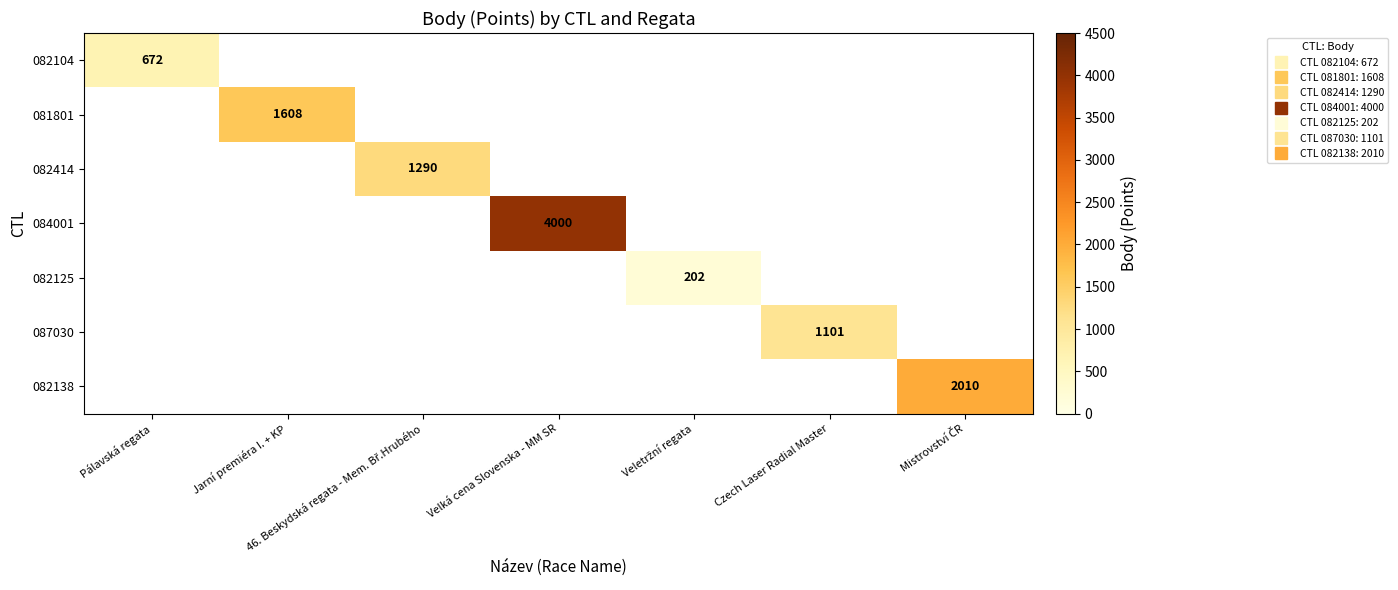

How many categories are shown in the chart?

7